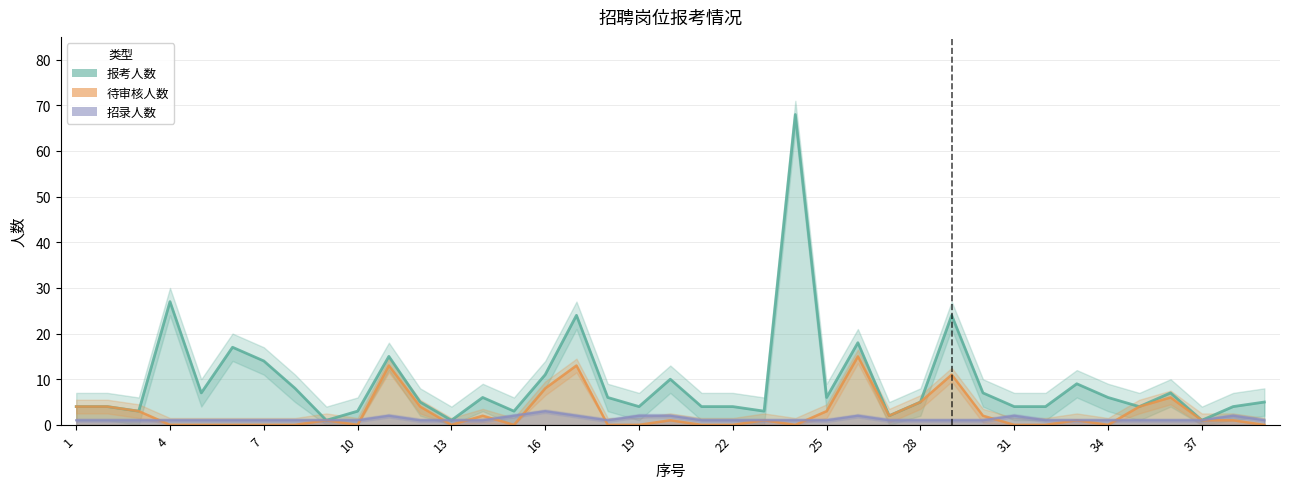

List the labels in order of 报考人数 value, largest first.

24, 4, 17, 29, 26, 6, 11, 7, 16, 20, 33, 8, 5, 30, 36, 14, 18, 25, 34, 12, 28, 39, 1, 2, 19, 21, 22, 31, 32, 35, 38, 3, 10, 15, 23, 27, 9, 13, 37